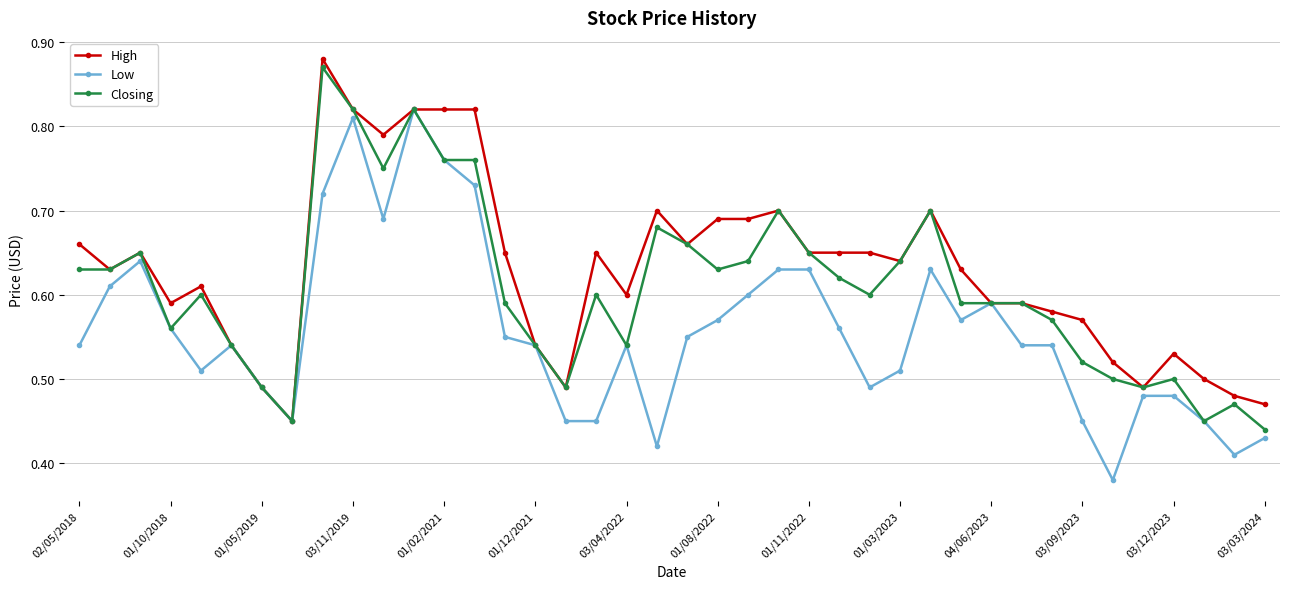

Rank the series by their average value, from highest to lowest.

High, Closing, Low